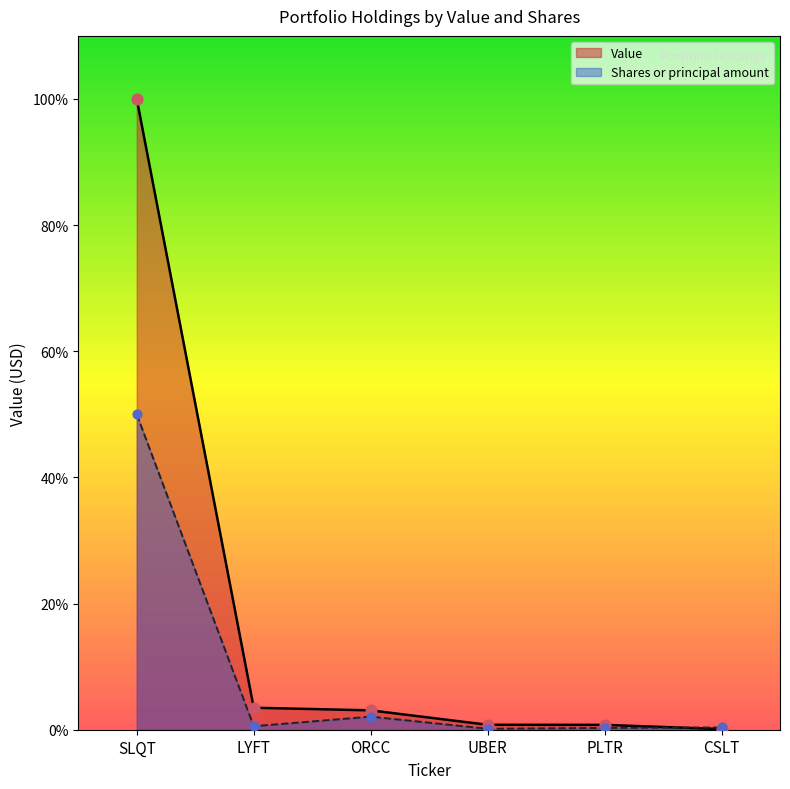

Which series contains the highest Y value?

Value